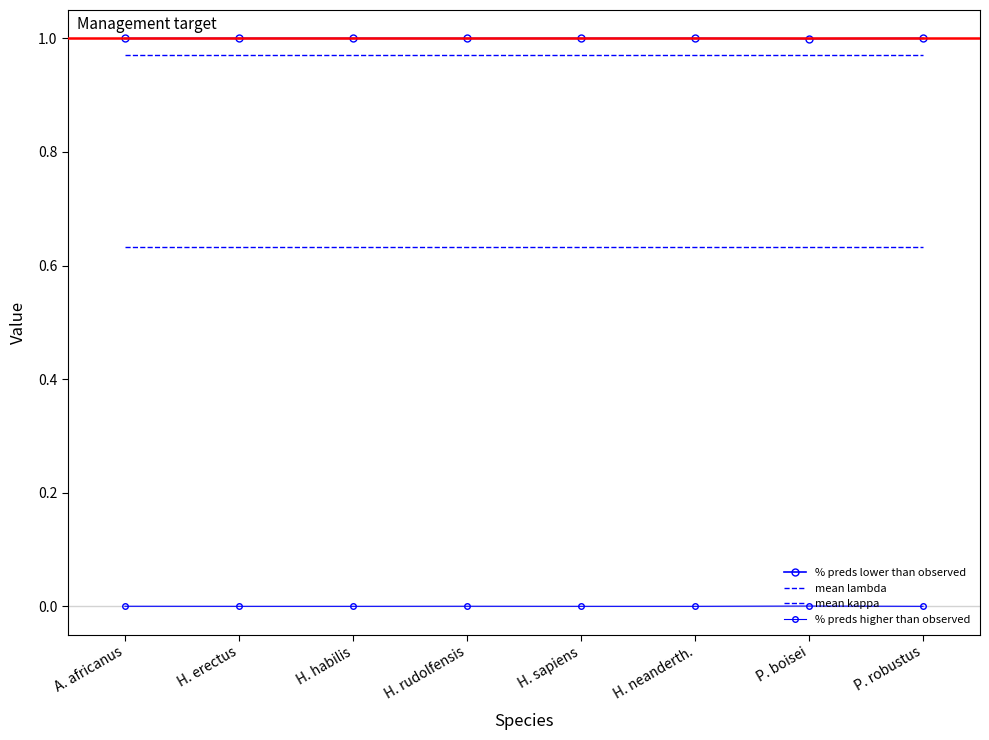

Does the chart have visible grid lines?

No